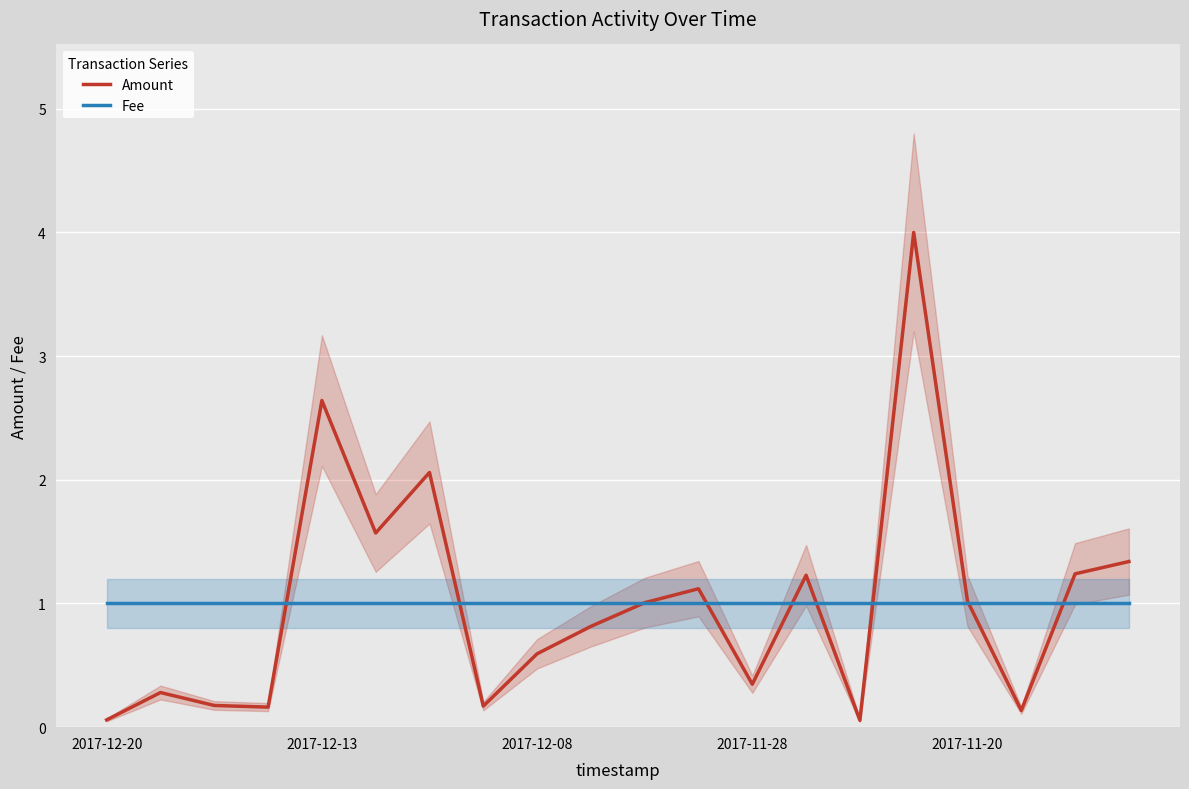

Which series has the widest spread of values?

Amount